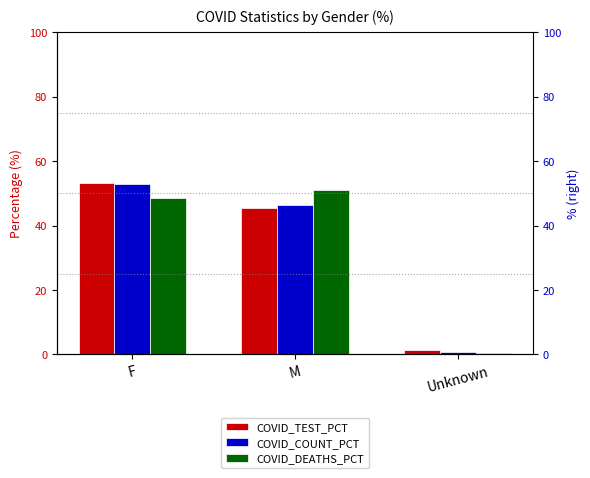

How many groups of bars are there?

3